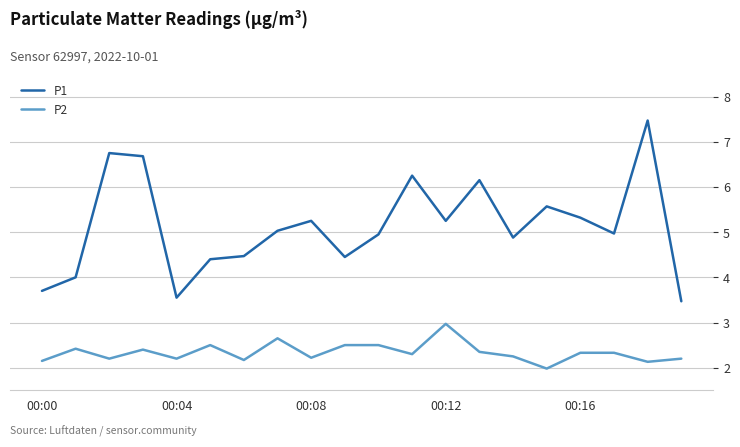

What is the greatest value displayed?

7.5